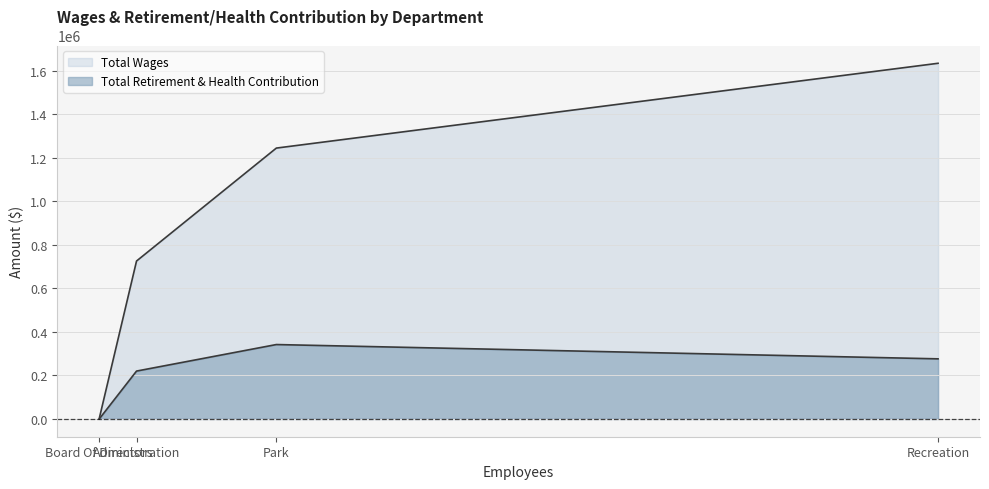

List the labels in order of Total Retirement & Health Contribution value, largest first.

Park, Recreation, Administration, Board Of Directors